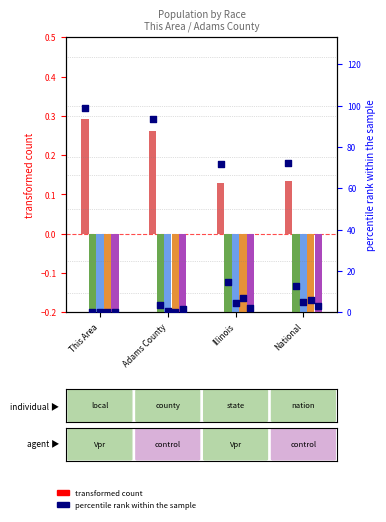

What is the total value across all series at Adams County?

-0.9